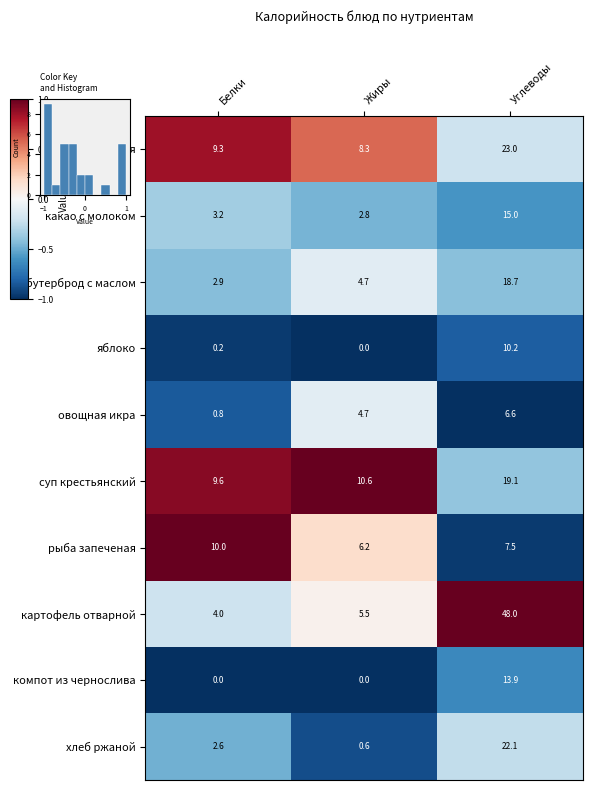

Which has a higher value, Белки or Жиры?

Белки